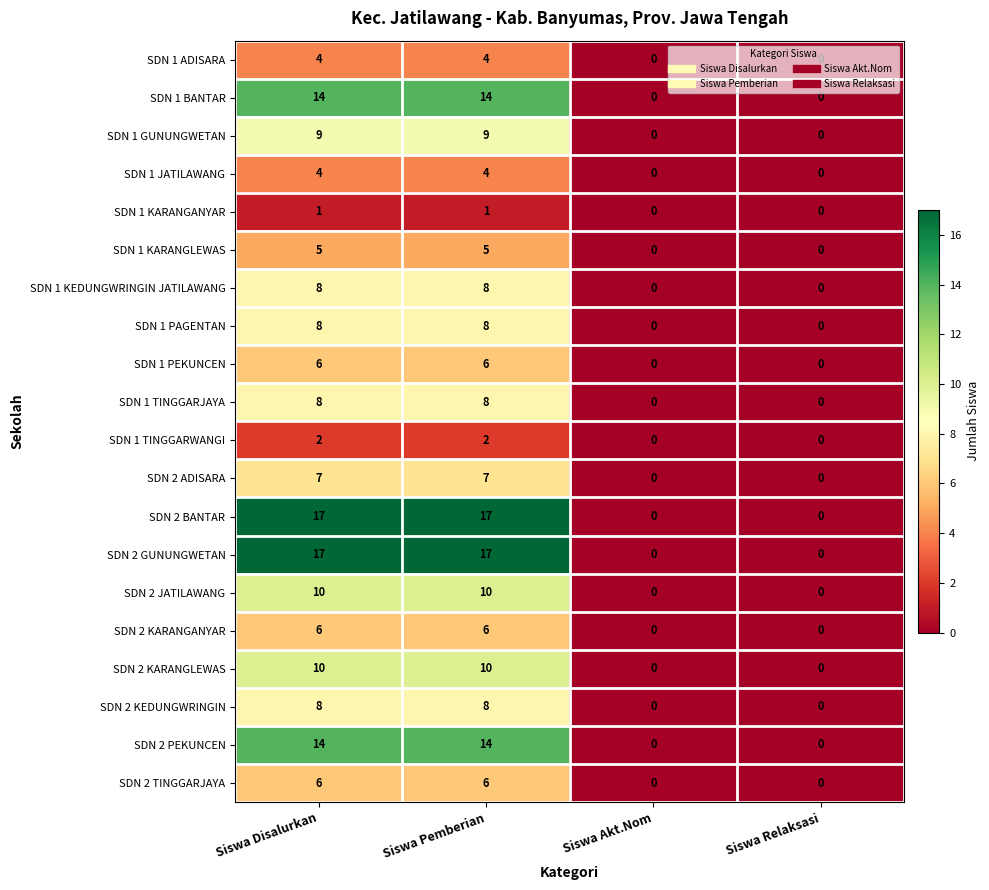

At how many categories does at least one series exceed 7?

2